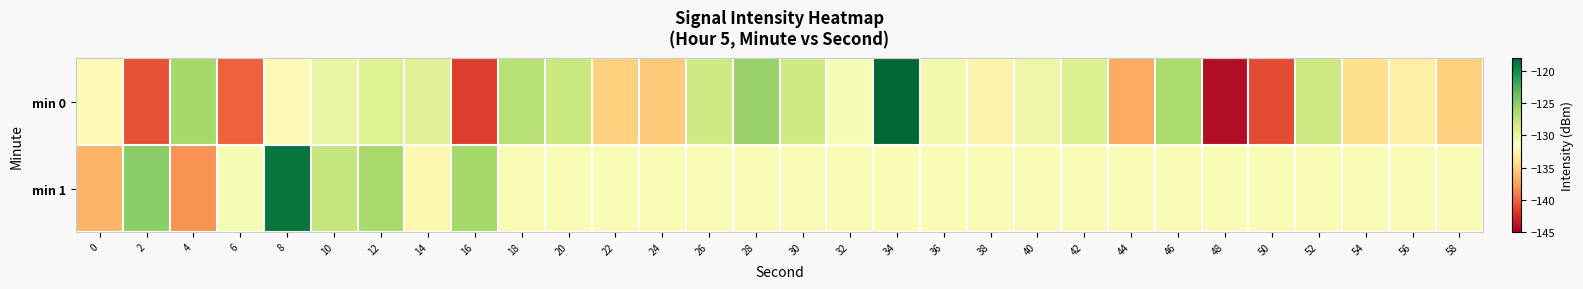

How many data points does each series have?

30